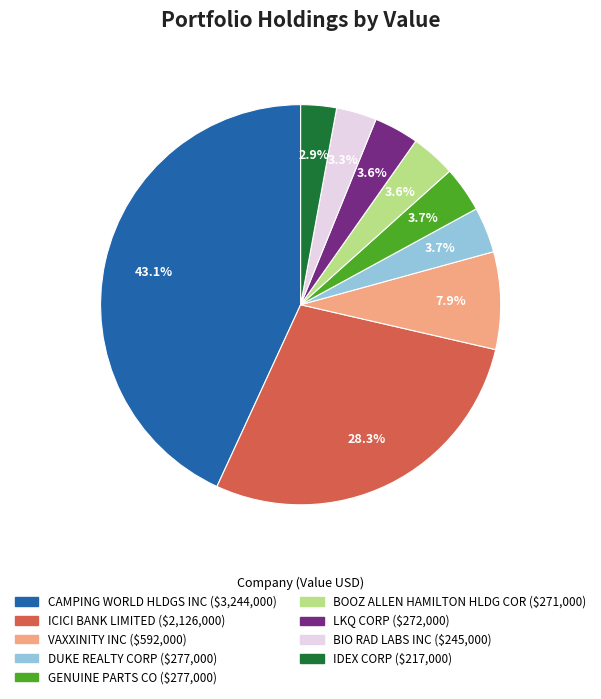

Which slice is the largest?

CAMPING WORLD HLDGS INC